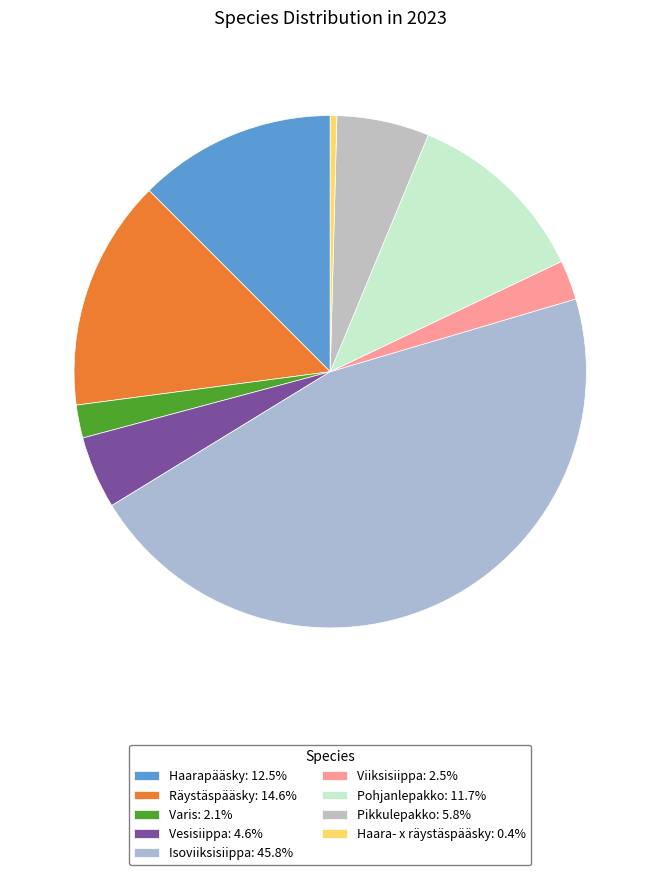

To the nearest percent, what percentage of the pie is Pikkulepakko?

6%